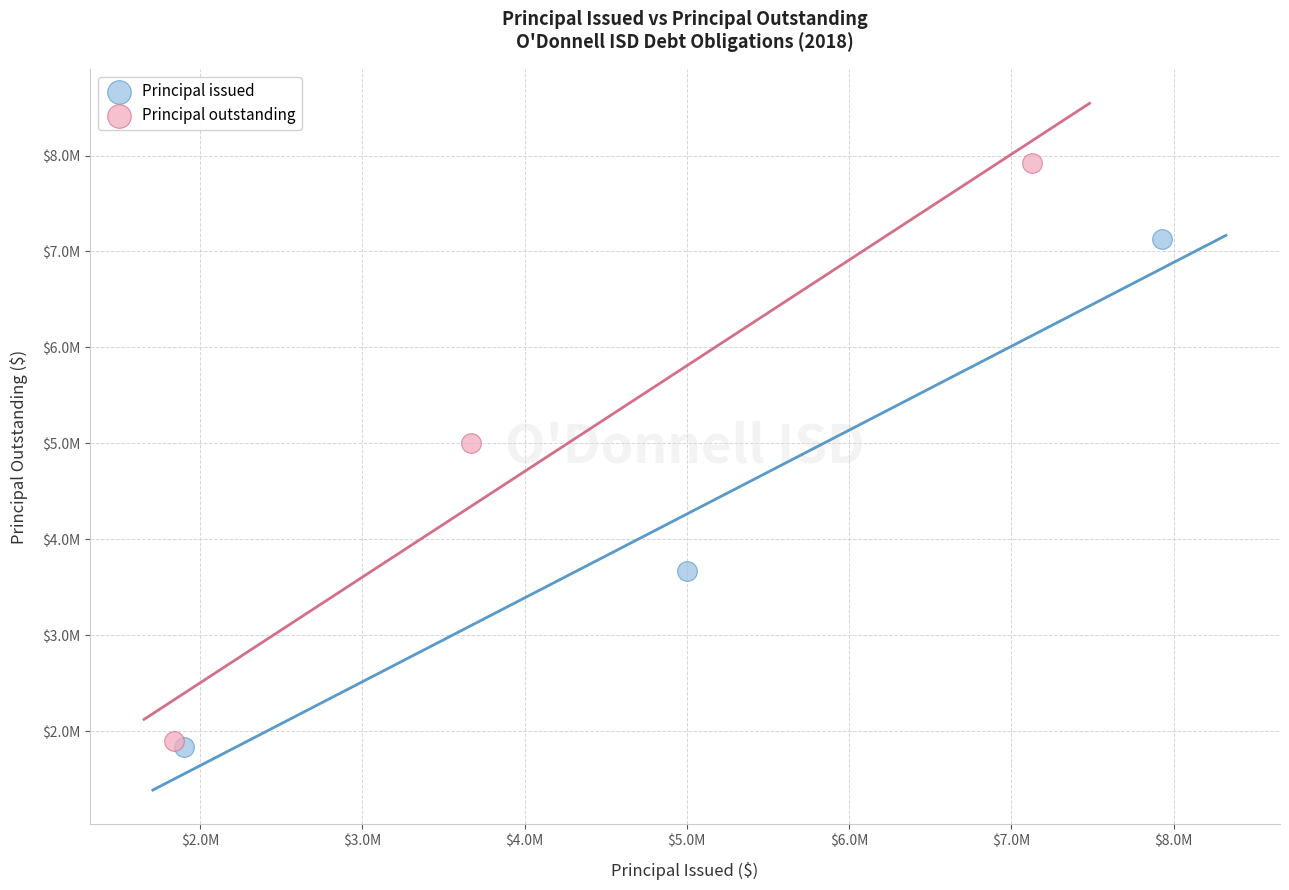

What are all the series names shown in the legend?

Principal issued, Principal outstanding